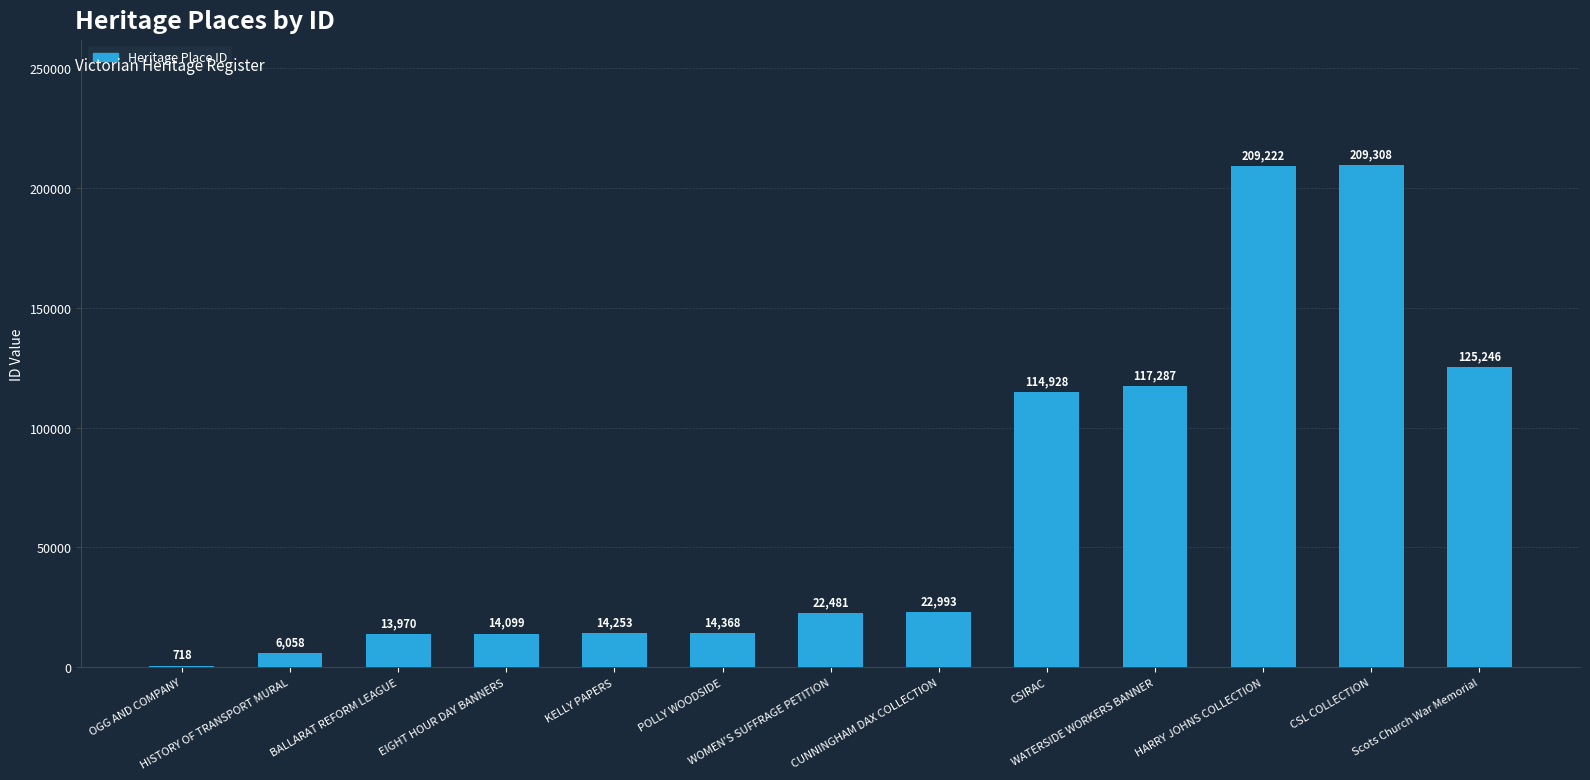

How many data points does each series have?

13